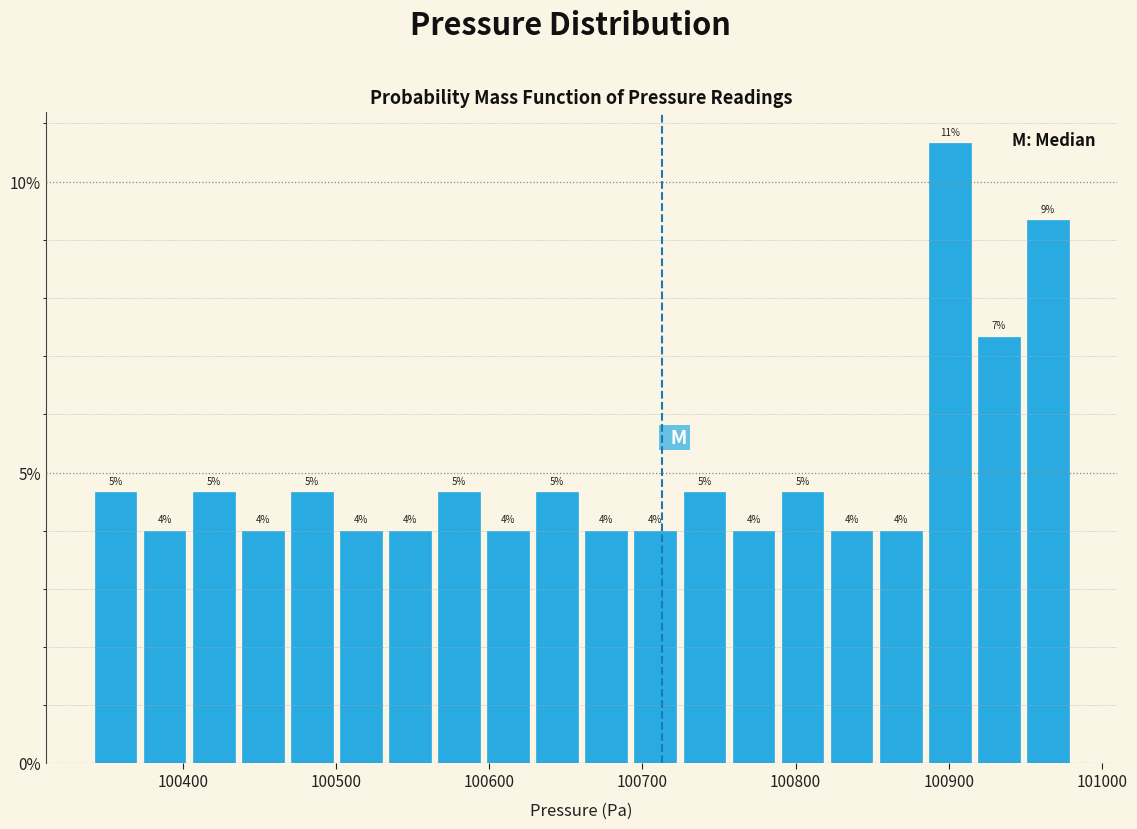

Read against the x-axis, roughly where is the centre of the tallest bar?

100900